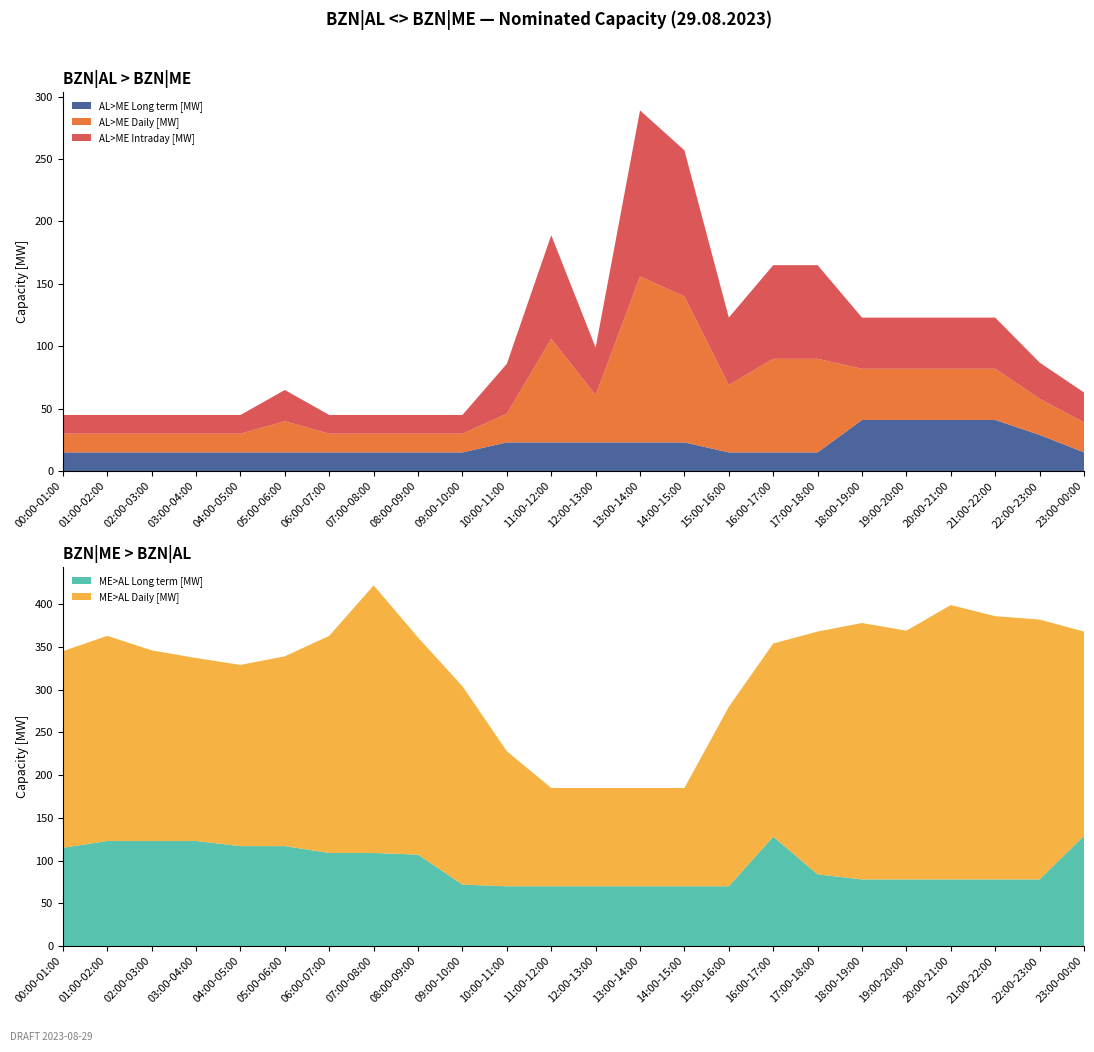

Reading left to right, what are all the values shown in this chart?

AL>ME Long term [MW]: 00:00-01:00=15	01:00-02:00=15	02:00-03:00=15	03:00-04:00=15	04:00-05:00=15	05:00-06:00=15	06:00-07:00=15	07:00-08:00=15	08:00-09:00=15	09:00-10:00=15	10:00-11:00=23	11:00-12:00=23	12:00-13:00=23	13:00-14:00=23	14:00-15:00=23	15:00-16:00=15	16:00-17:00=15	17:00-18:00=15	18:00-19:00=41	19:00-20:00=41	20:00-21:00=41	21:00-22:00=41	22:00-23:00=29	23:00-00:00=15
AL>ME Daily [MW]: 00:00-01:00=15	01:00-02:00=15	02:00-03:00=15	03:00-04:00=15	04:00-05:00=15	05:00-06:00=25	06:00-07:00=15	07:00-08:00=15	08:00-09:00=15	09:00-10:00=15	10:00-11:00=23	11:00-12:00=83	12:00-13:00=38	13:00-14:00=133	14:00-15:00=117	15:00-16:00=54	16:00-17:00=75	17:00-18:00=75	18:00-19:00=41	19:00-20:00=41	20:00-21:00=41	21:00-22:00=41	22:00-23:00=29	23:00-00:00=24
AL>ME Intraday [MW]: 00:00-01:00=15	01:00-02:00=15	02:00-03:00=15	03:00-04:00=15	04:00-05:00=15	05:00-06:00=25	06:00-07:00=15	07:00-08:00=15	08:00-09:00=15	09:00-10:00=15	10:00-11:00=40	11:00-12:00=83	12:00-13:00=38	13:00-14:00=133	14:00-15:00=117	15:00-16:00=54	16:00-17:00=75	17:00-18:00=75	18:00-19:00=41	19:00-20:00=41	20:00-21:00=41	21:00-22:00=41	22:00-23:00=29	23:00-00:00=24
ME>AL Long term [MW]: 00:00-01:00=115	01:00-02:00=123	02:00-03:00=123	03:00-04:00=123	04:00-05:00=117	05:00-06:00=117	06:00-07:00=109	07:00-08:00=109	08:00-09:00=107	09:00-10:00=72	10:00-11:00=70	11:00-12:00=70	12:00-13:00=70	13:00-14:00=70	14:00-15:00=70	15:00-16:00=70	16:00-17:00=128	17:00-18:00=84	18:00-19:00=78	19:00-20:00=78	20:00-21:00=78	21:00-22:00=78	22:00-23:00=78	23:00-00:00=129
ME>AL Daily [MW]: 00:00-01:00=230	01:00-02:00=240	02:00-03:00=223	03:00-04:00=214	04:00-05:00=212	05:00-06:00=222	06:00-07:00=254	07:00-08:00=313	08:00-09:00=254	09:00-10:00=232	10:00-11:00=158	11:00-12:00=115	12:00-13:00=115	13:00-14:00=115	14:00-15:00=115	15:00-16:00=210	16:00-17:00=226	17:00-18:00=284	18:00-19:00=300	19:00-20:00=291	20:00-21:00=321	21:00-22:00=308	22:00-23:00=304	23:00-00:00=239